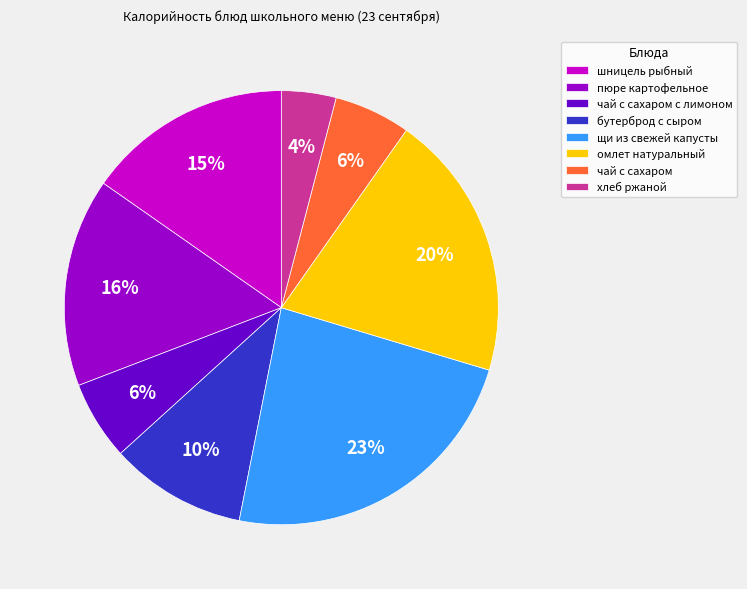

True or false: бутерброд с сыром accounts for 10% of the total.

True